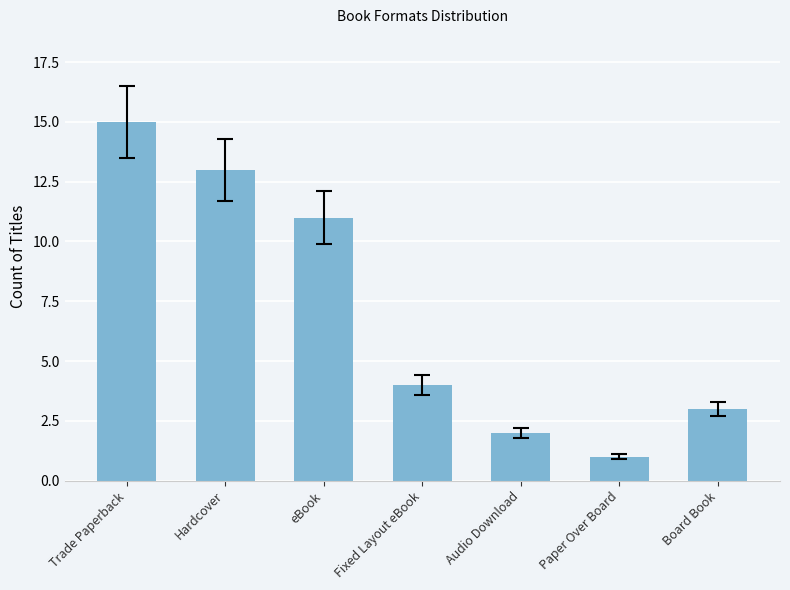

The chart shows a value of 15 at Trade Paperback. True or false?

True